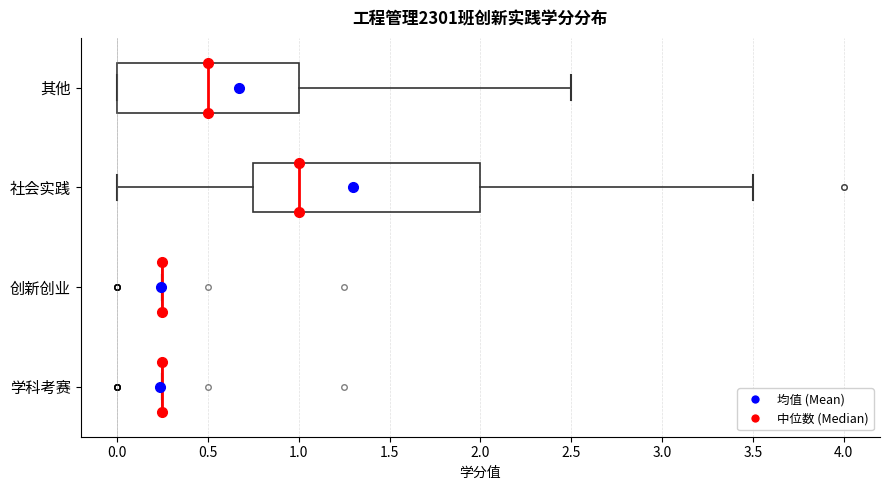

Reading bottom to top, read every box against the x-axis: the position of its median line, the range the box covers, and the ends of its whiskers. The values are not printed on the chart, so give them approximately, as read against the axis.

学科考赛: box collapsed to a line at 0.25, whiskers 0.25 to 0.25
创新创业: box collapsed to a line at 0.25, whiskers 0.25 to 0.25
社会实践: median 1.00, box 0.75 to 2.00, whiskers 0.00 to 3.50
其他: median 0.50, box 0.00 to 1.00, whiskers 0.00 to 2.50